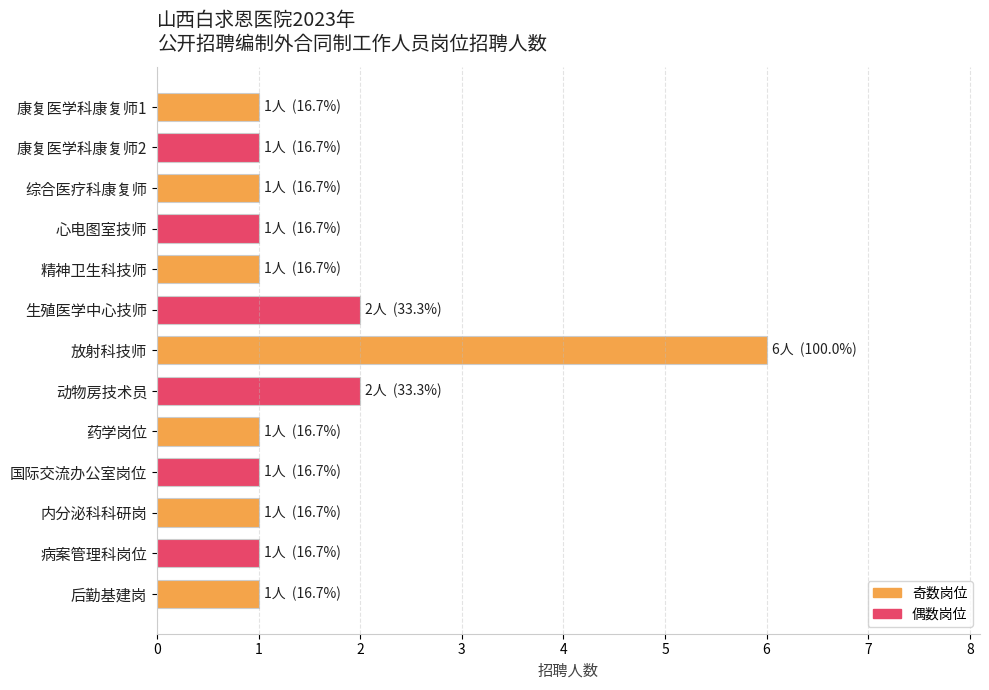

Reading top to bottom, what are all the values shown in this chart?

1	1	1	1	1	2	6	2	1	1	1	1	1